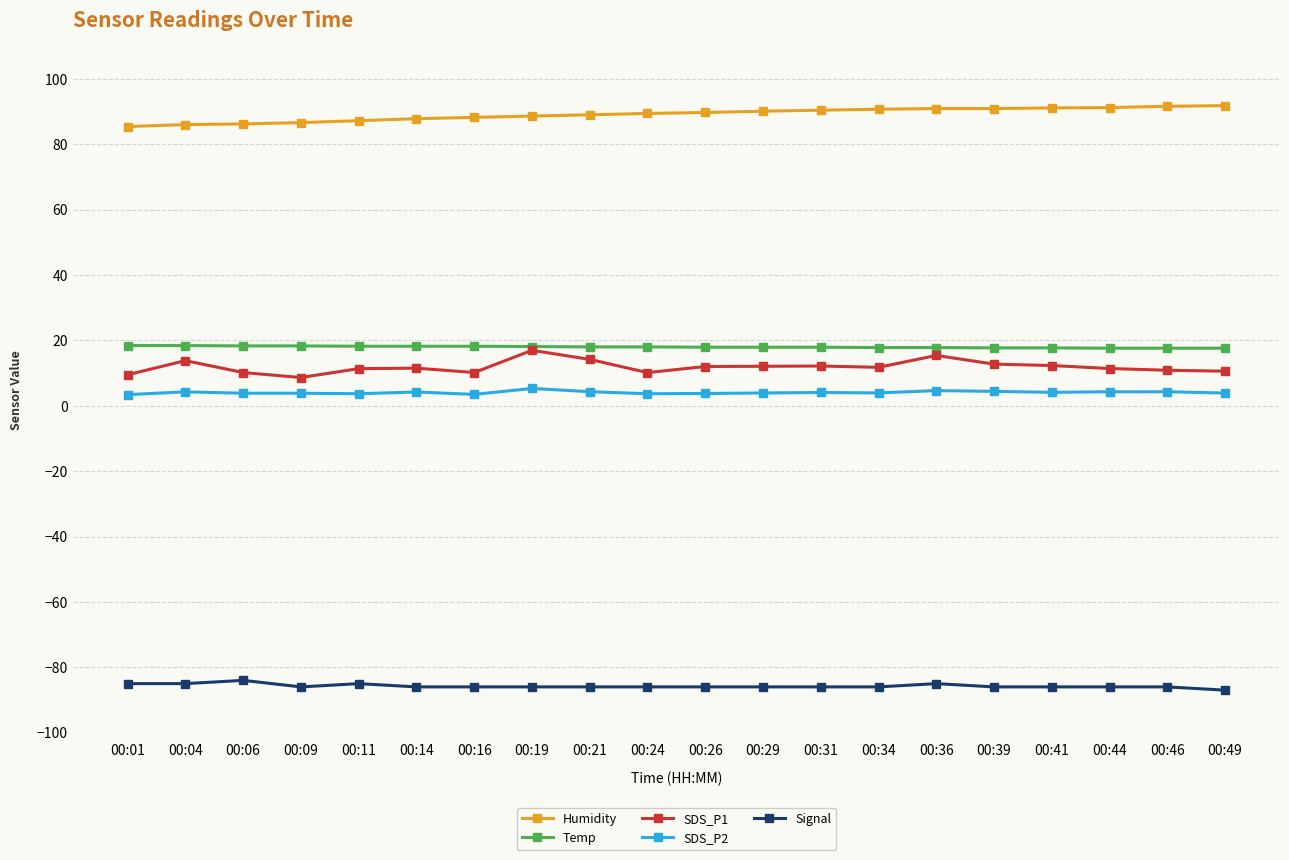

Is this an area chart (filled region under the line)?

No